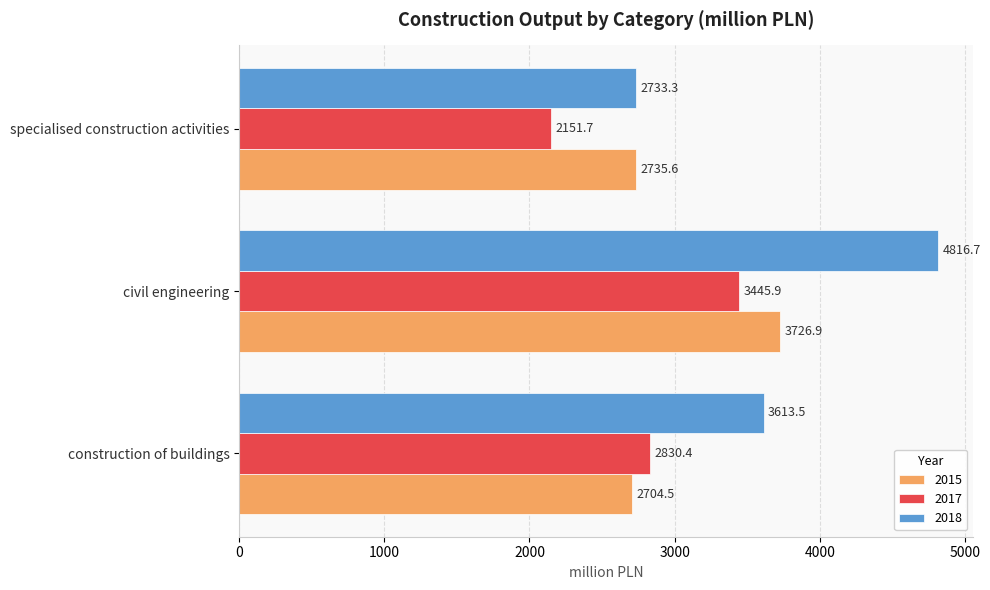

What is the difference between the highest and lowest values at civil engineering?

1370.8